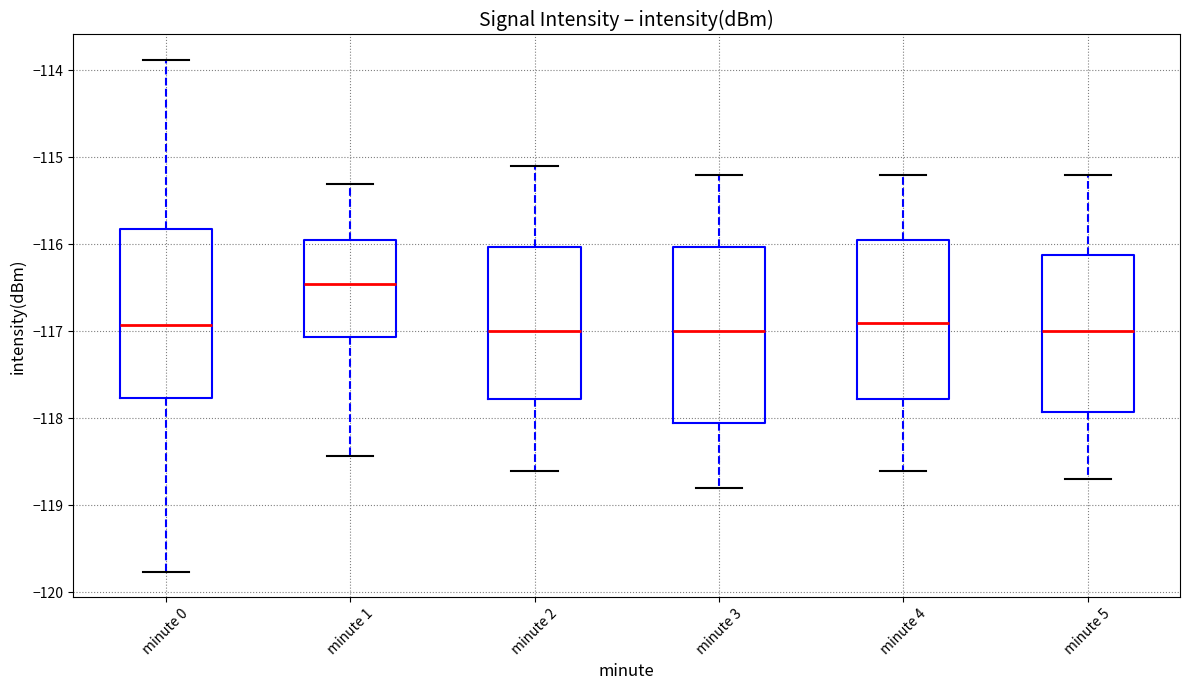

Where does the lower whisker of the box for minute 1 end on the y-axis? The values are not printed on the chart, so give them approximately, as read against the axis.

-118.4